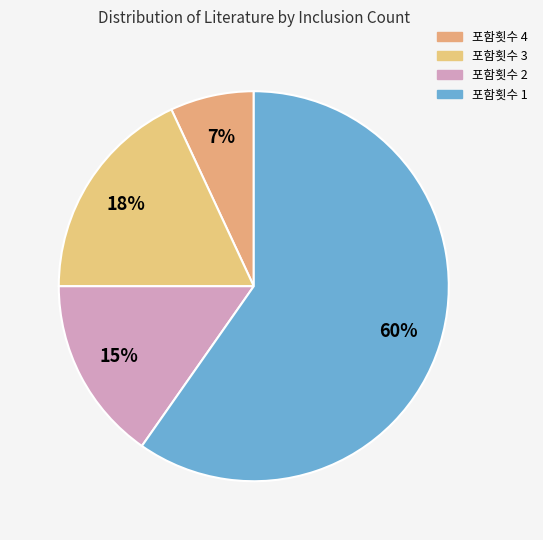

What percentage is the 포함횟수 2 slice, to the nearest percent?

15%